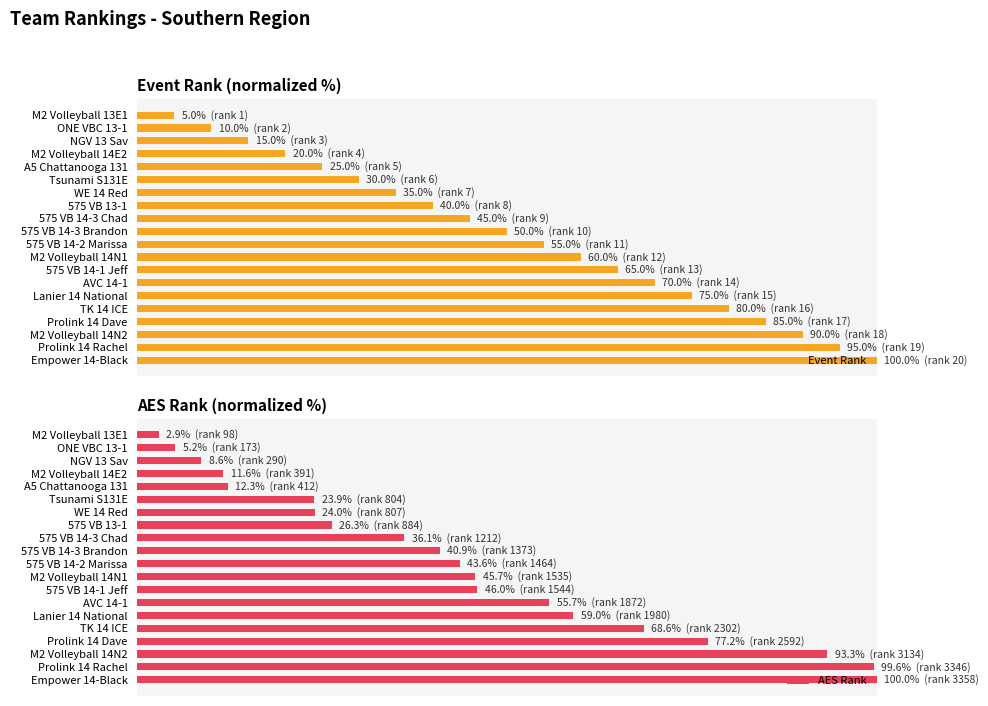

What is the smallest value displayed?

2.9